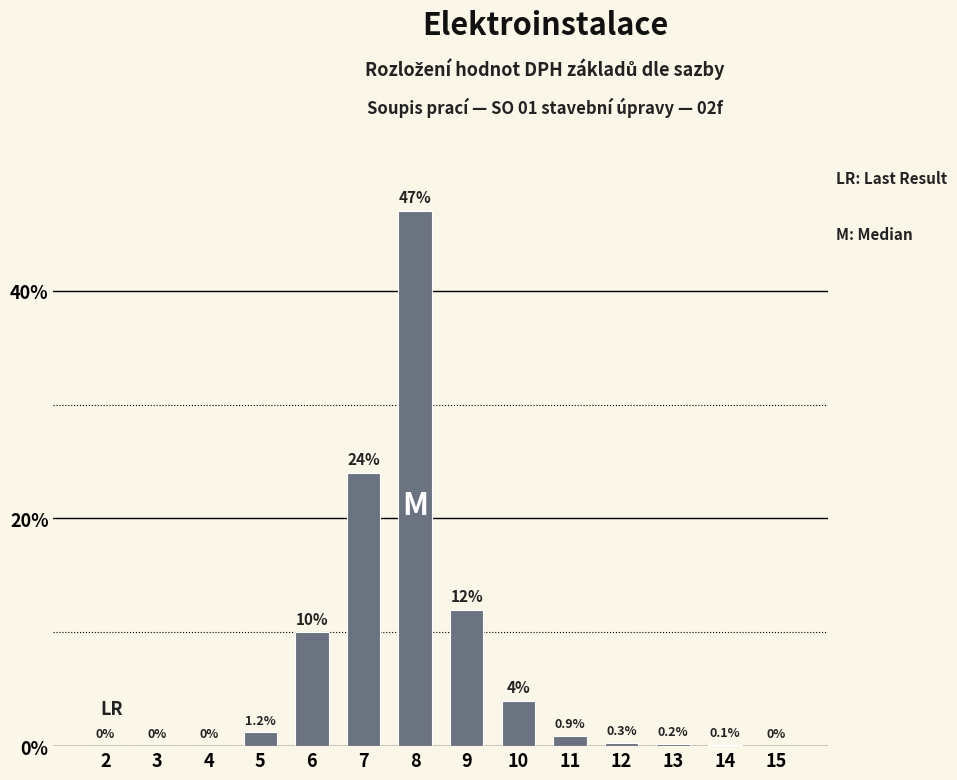

Reading left to right, what are all the values shown in this chart?

2=0.0	3=0.0	4=0.0	5=1.2	6=10.0	7=24.0	8=47.0	9=12.0	10=4.0	11=0.9	12=0.3	13=0.2	14=0.1	15=0.0